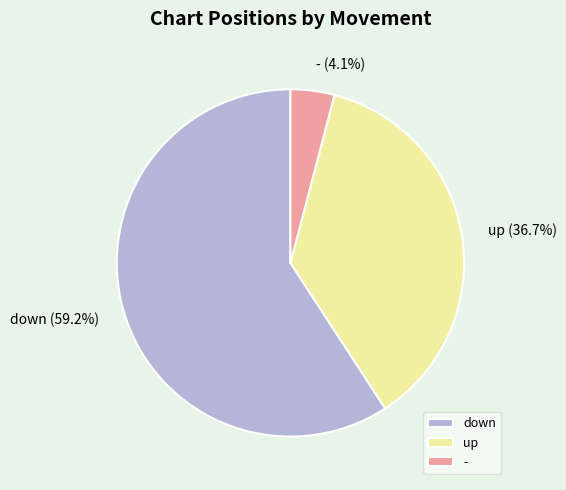

Rank the categories by value from highest to lowest.

down, up, -